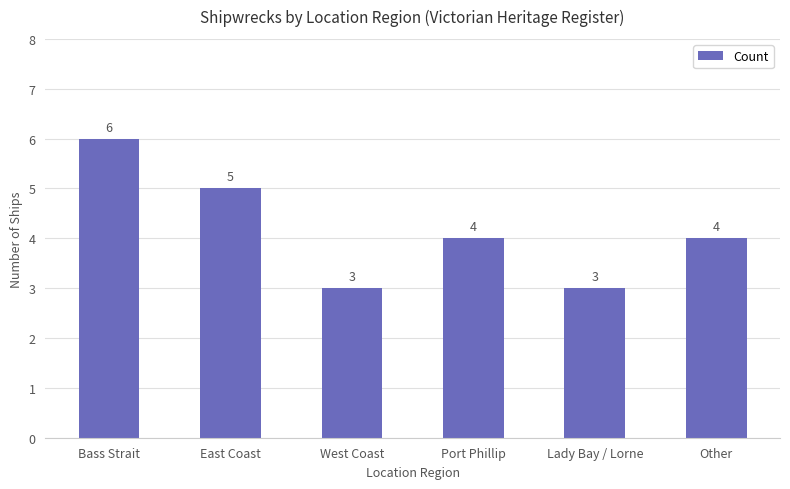

What is the sum of the values at Other and Port Phillip?

8